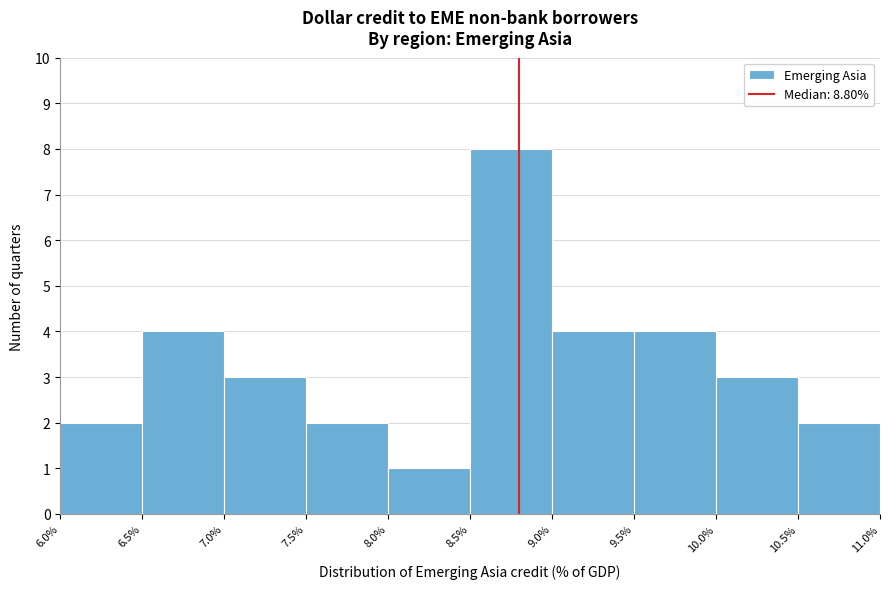

How tall is the bar that spans 7.5% to 8.0% on the x-axis? The values are not printed on the chart, so give them approximately, as read against the axis.

2